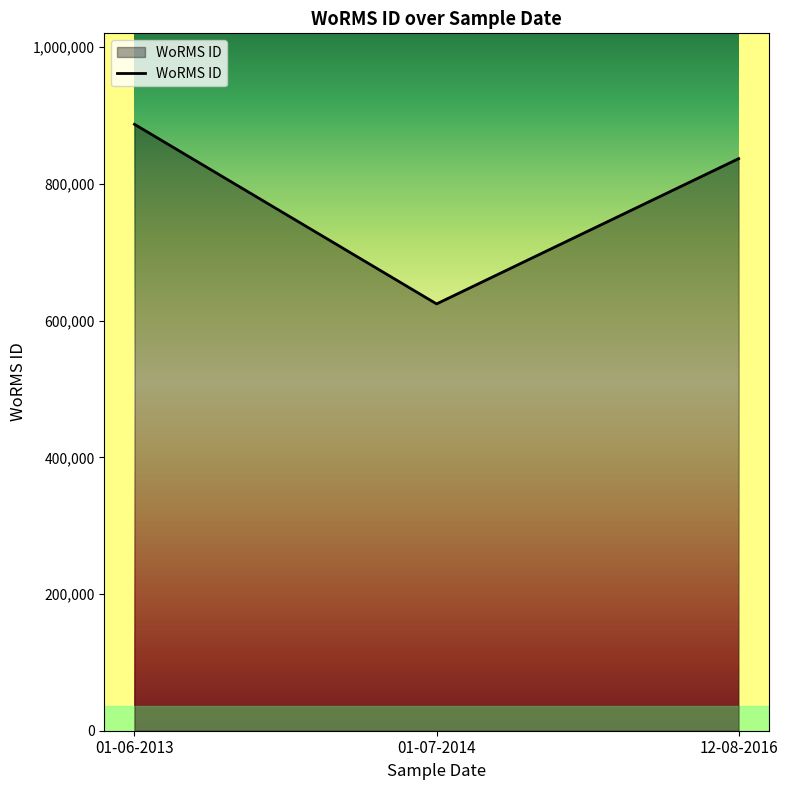

Approximately how many times larger is the value at 01-06-2013 compared to 01-07-2014?

1.4